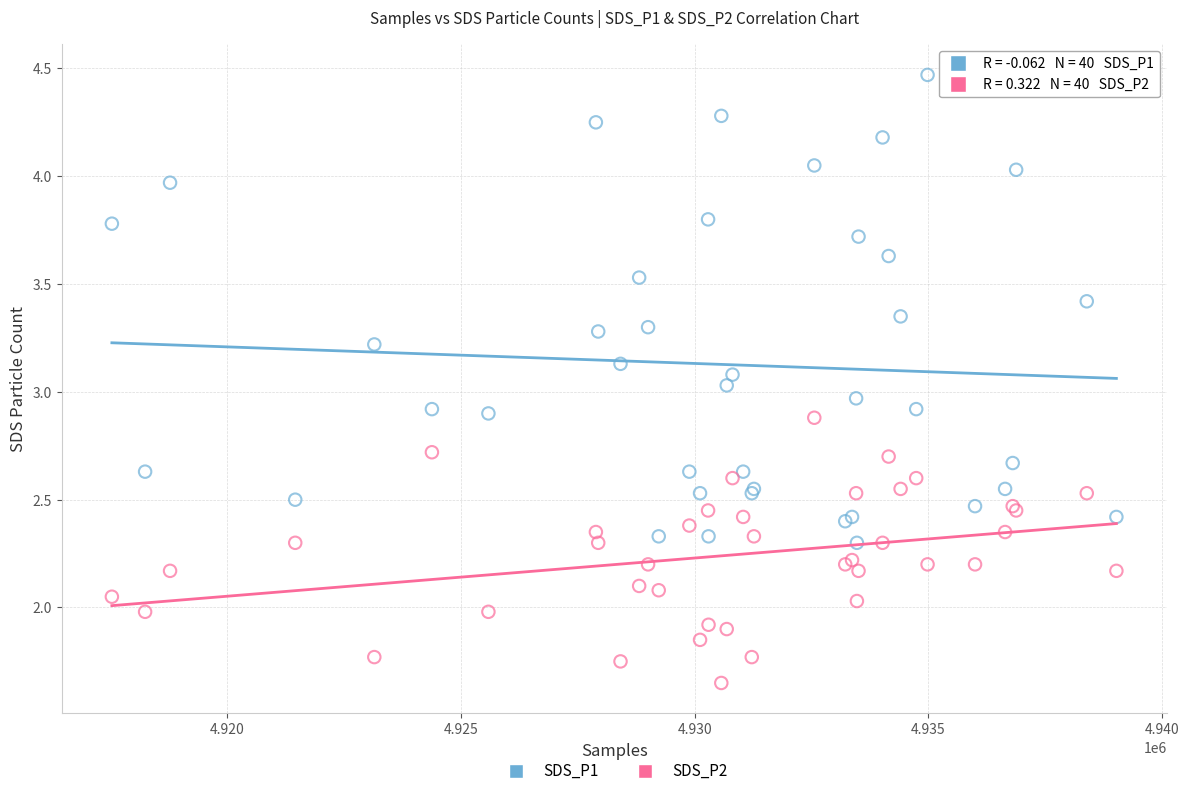

Which series has the largest Y range (max minus min)?

SDS_P1